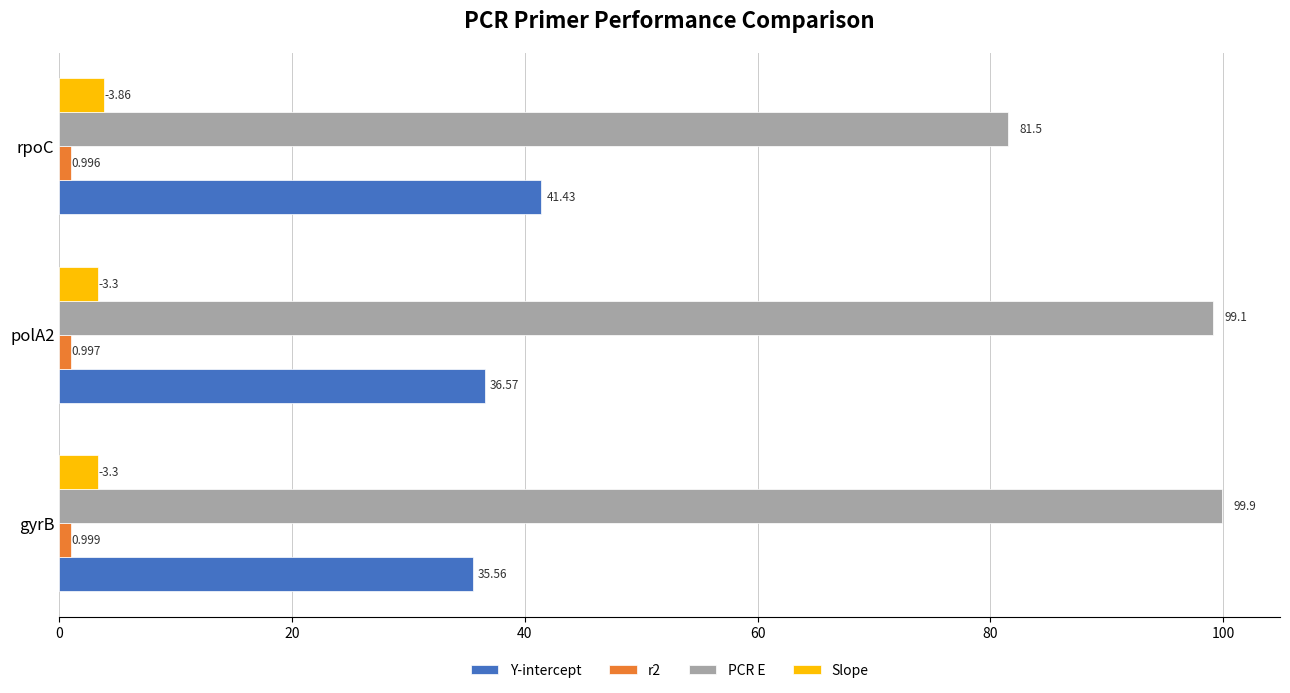

How many series are shown in this chart?

4